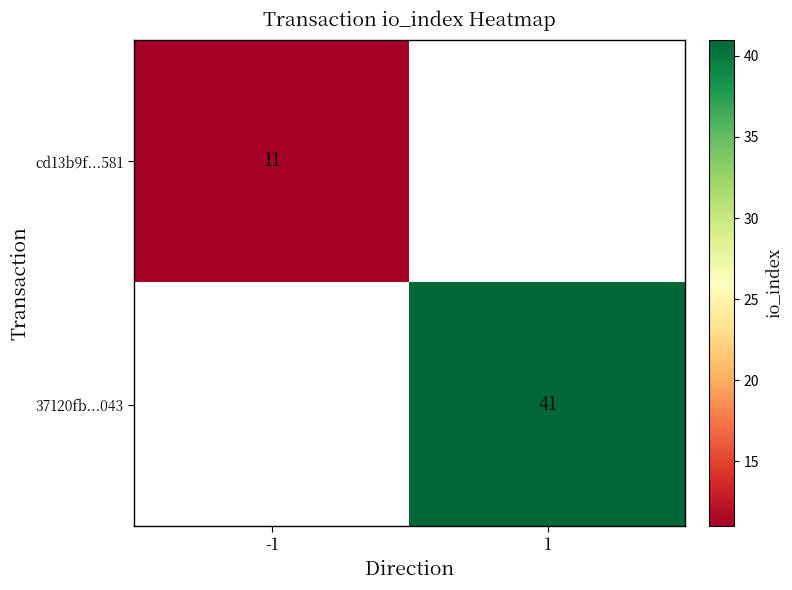

True or false: cd13b9f...581 has a value of 11 at -1.

True